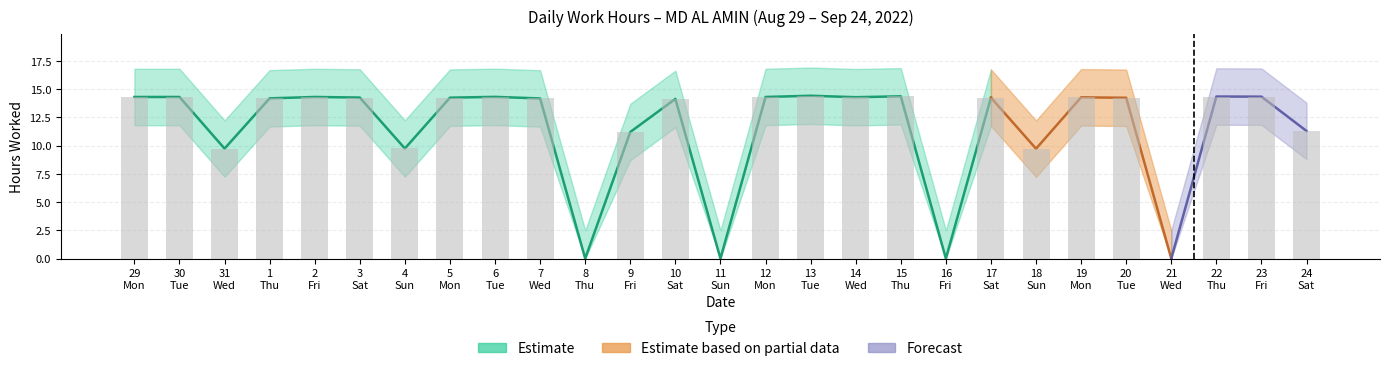

The chart shows a value of 7.6 at 15 Thu. True or false?

False